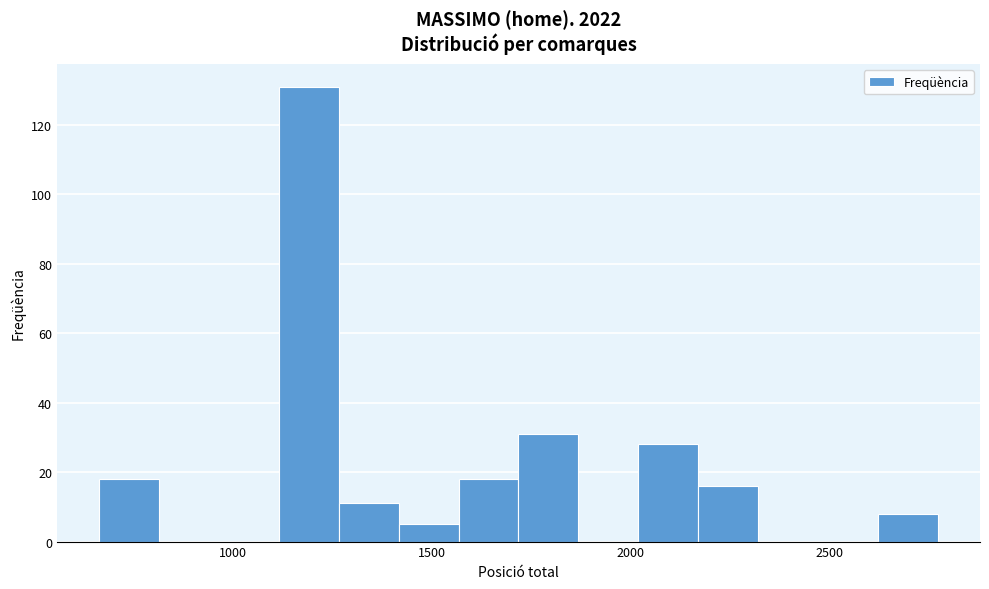

Around what value on the x-axis is the tallest bar? Give the approximate position of its centre, as read against the axis.

1200